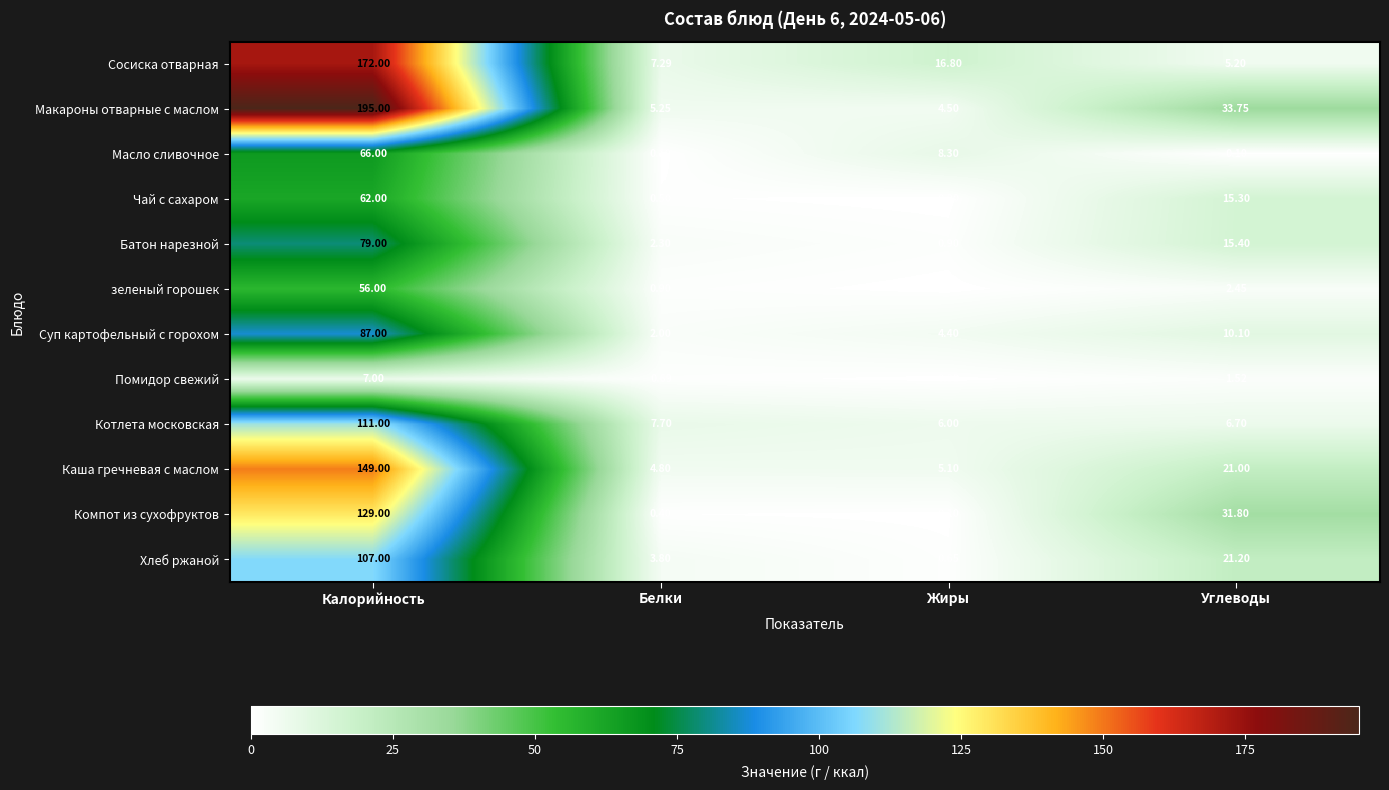

How many data points in Батон нарезной are less than 15?

2